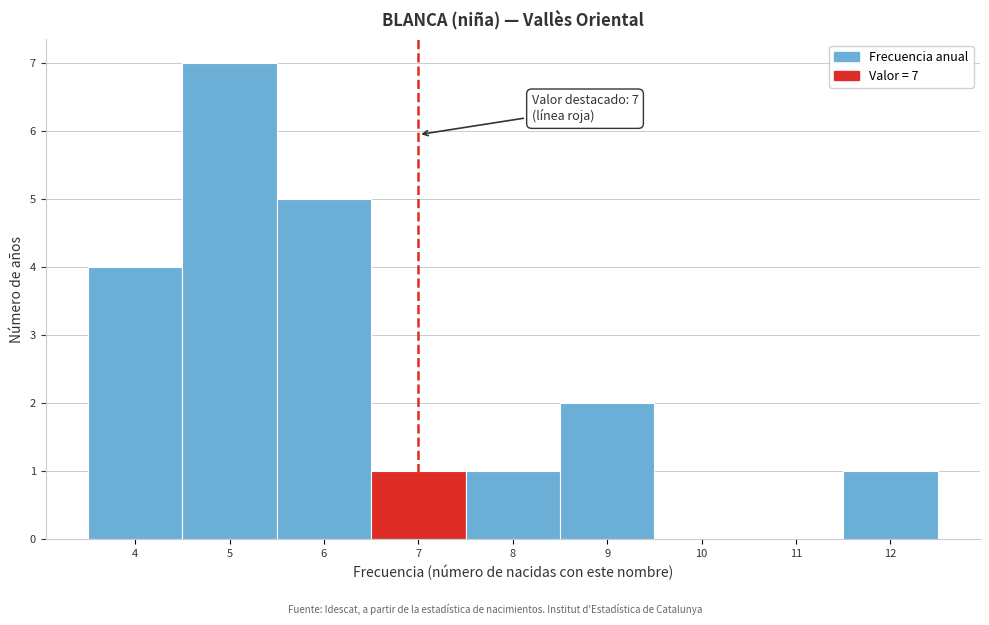

Which range on the x-axis has the tallest bar?

4.5 to 5.5